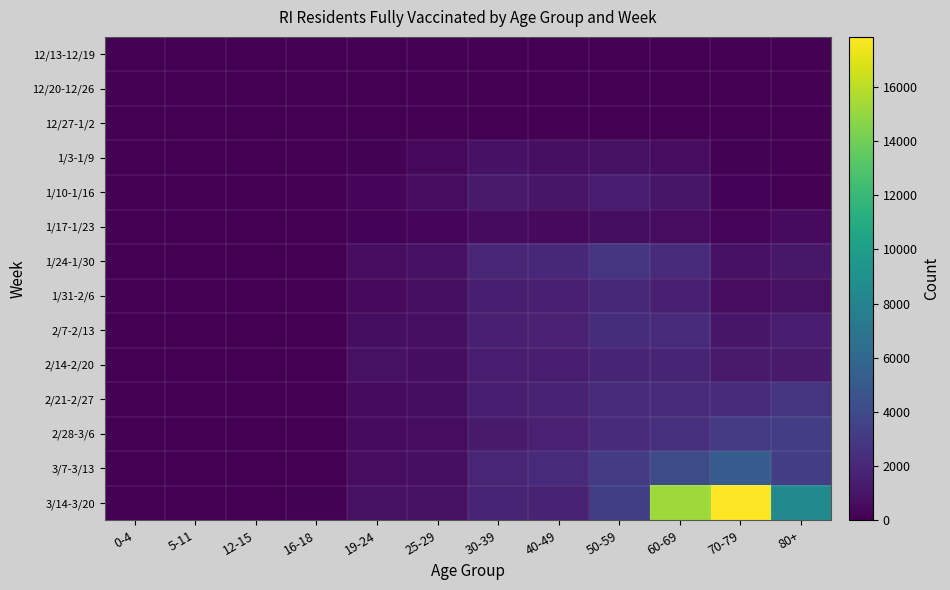

Reading right to left, what are all the values shown in this chart?

12/13-12/19: 80+=0	70-79=0	60-69=0	50-59=0	40-49=0	30-39=0	25-29=0	19-24=0	16-18=0	12-15=0	5-11=0	0-4=0
12/20-12/26: 80+=0	70-79=0	60-69=0	50-59=0	40-49=0	30-39=0	25-29=0	19-24=0	16-18=0	12-15=0	5-11=0	0-4=0
12/27-1/2: 80+=0	70-79=2	60-69=2	50-59=2	40-49=2	30-39=5	25-29=2	19-24=0	16-18=0	12-15=0	5-11=0	0-4=0
1/3-1/9: 80+=2	70-79=71	60-69=561	50-59=815	40-49=698	30-39=874	25-29=364	19-24=112	16-18=2	12-15=0	5-11=0	0-4=0
1/10-1/16: 80+=24	70-79=141	60-69=977	50-59=1360	40-49=1066	30-39=1265	25-29=611	19-24=241	16-18=2	12-15=0	5-11=0	0-4=0
1/17-1/23: 80+=534	70-79=272	60-69=623	50-59=694	40-49=486	30-39=499	25-29=339	19-24=195	16-18=9	12-15=0	5-11=0	0-4=0
1/24-1/30: 80+=1131	70-79=854	60-69=2146	50-59=2744	40-49=2032	30-39=1937	25-29=868	19-24=574	16-18=43	12-15=2	5-11=0	0-4=0
1/31-2/6: 80+=787	70-79=603	60-69=1575	50-59=2023	40-49=1545	30-39=1467	25-29=714	19-24=485	16-18=49	12-15=0	5-11=0	0-4=0
2/7-2/13: 80+=1357	70-79=1061	60-69=2117	50-59=2344	40-49=1648	30-39=1586	25-29=762	19-24=656	16-18=55	12-15=0	5-11=0	0-4=0
2/14-2/20: 80+=1318	70-79=1319	60-69=1868	50-59=1838	40-49=1422	30-39=1375	25-29=646	19-24=809	16-18=55	12-15=0	5-11=0	0-4=0
2/21-2/27: 80+=2727	70-79=2108	60-69=2164	50-59=2243	40-49=1717	30-39=1529	25-29=676	19-24=537	16-18=67	12-15=0	5-11=0	0-4=0
2/28-3/6: 80+=3251	70-79=3018	60-69=2413	50-59=2162	40-49=1632	30-39=1259	25-29=588	19-24=516	16-18=53	12-15=0	5-11=0	0-4=0
3/7-3/13: 80+=3223	70-79=5193	60-69=4090	50-59=3076	40-49=2180	30-39=1884	25-29=753	19-24=612	16-18=64	12-15=0	5-11=0	0-4=0
3/14-3/20: 80+=8549	70-79=17847	60-69=15250	50-59=3284	40-49=1796	30-39=1820	25-29=775	19-24=778	16-18=86	12-15=0	5-11=0	0-4=0